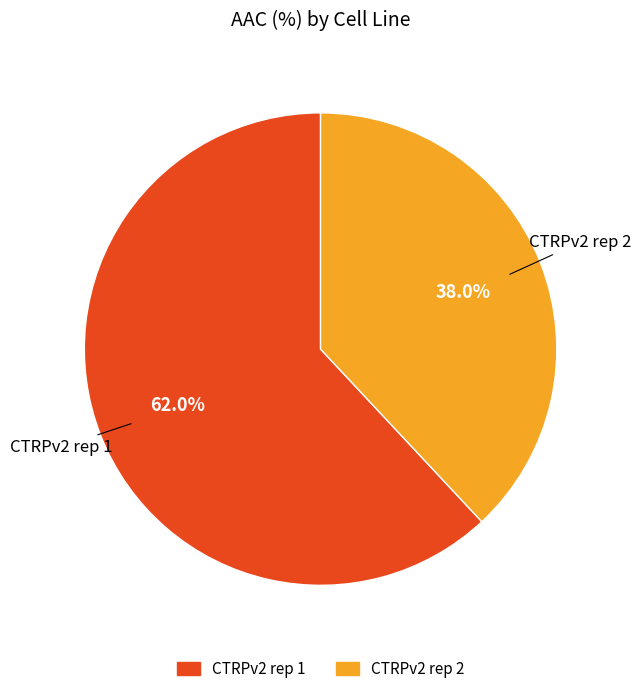

How many slices are in this pie chart?

2